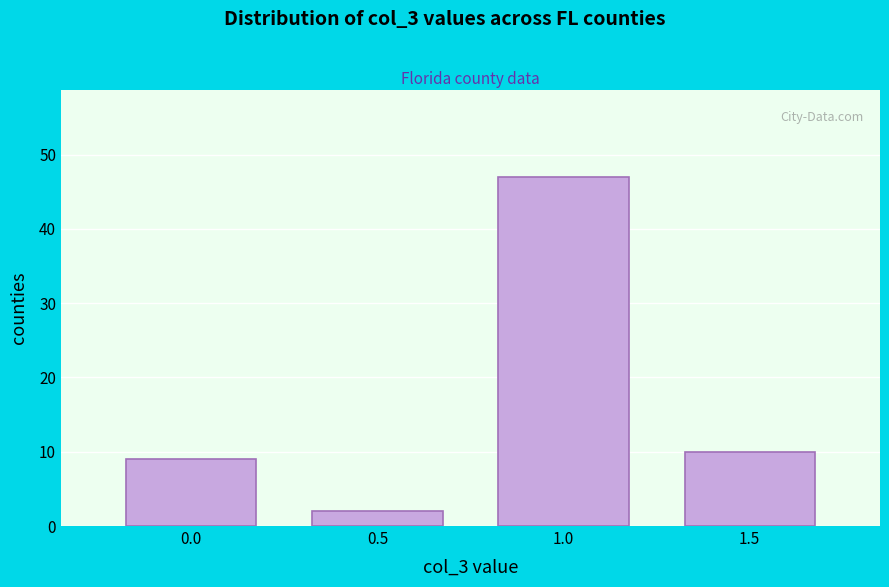

Reading left to right, list every bar in this chart as the range it spans on the x-axis followed by its height. The values are not printed on the chart, so give them approximately, as read against the axis.

-0.25 to 0.25: 9
0.25 to 0.75: 2
0.75 to 1.25: 47
1.25 to 1.75: 10